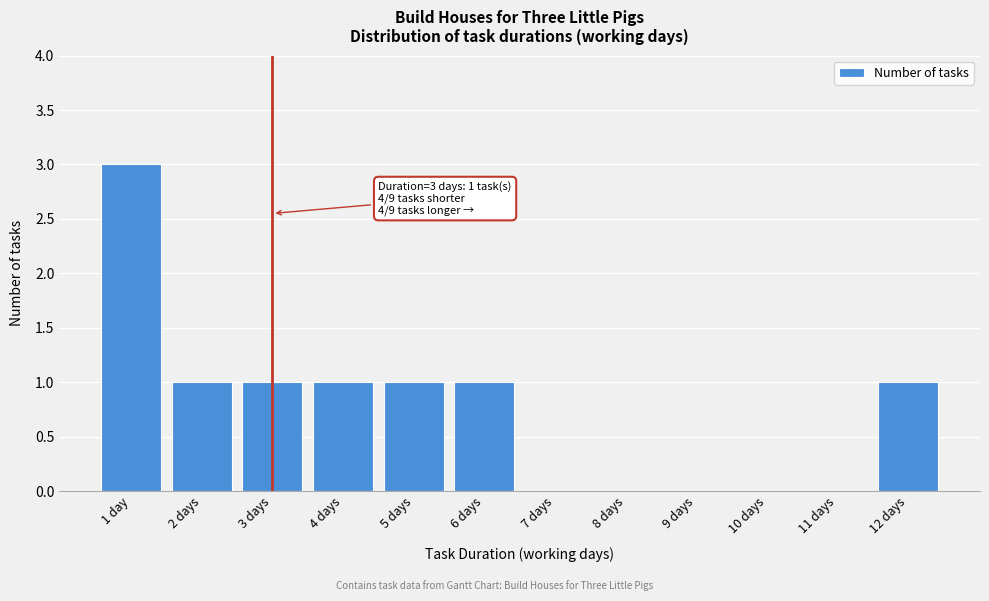

Reading right to left, extract all data points from this chart.

12 days=1	11 days=0	10 days=0	9 days=0	8 days=0	7 days=0	6 days=1	5 days=1	4 days=1	3 days=1	2 days=1	1 day=3